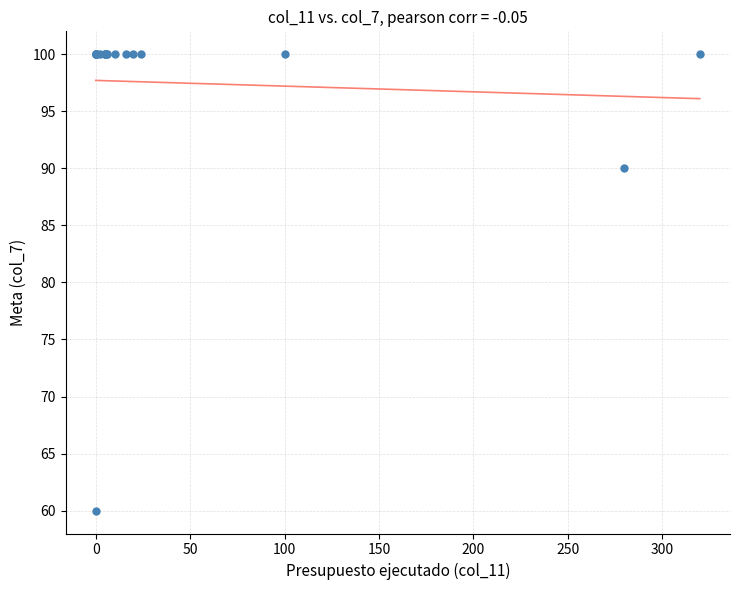

What Y value in the scatter plot is closest to 80?

90